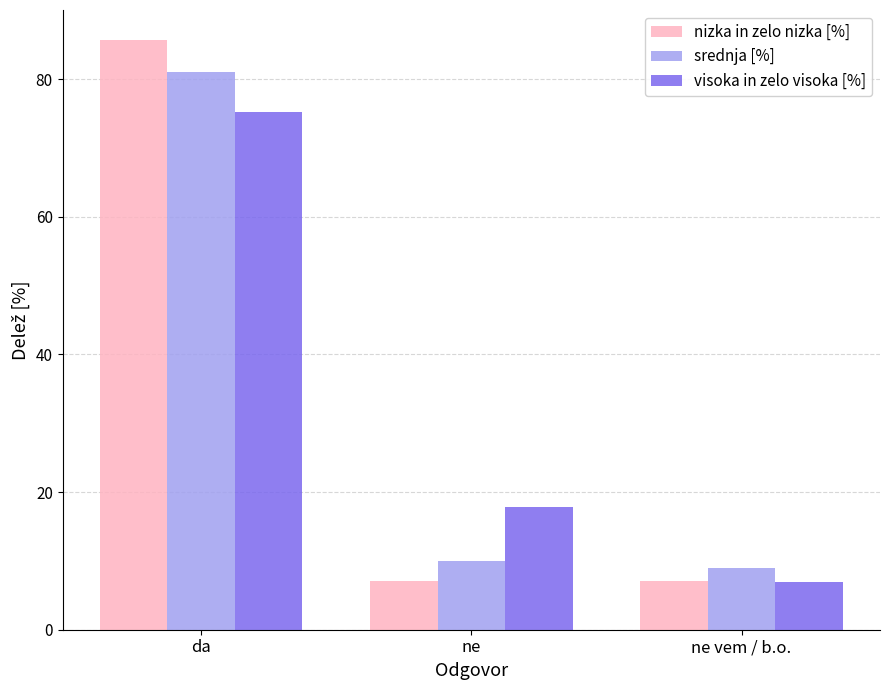

List the series in order of their peak value, highest first.

nizka in zelo nizka [%], srednja [%], visoka in zelo visoka [%]